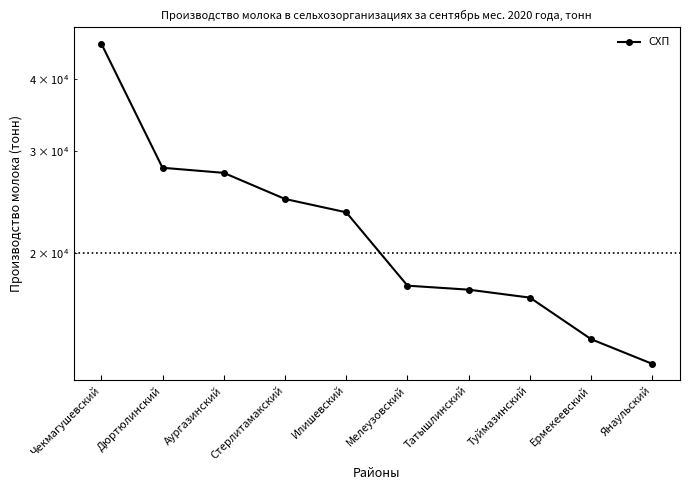

What is the label of the 1st point from the left?

Чекмагушевский